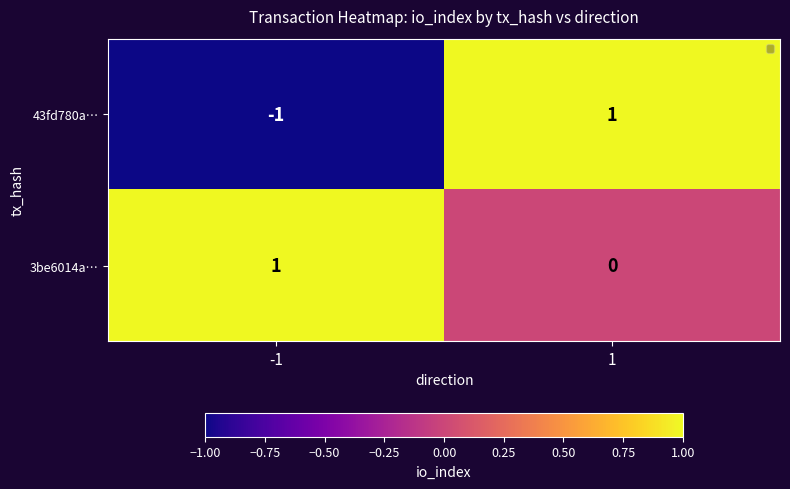

How many categories are shown in the chart?

2